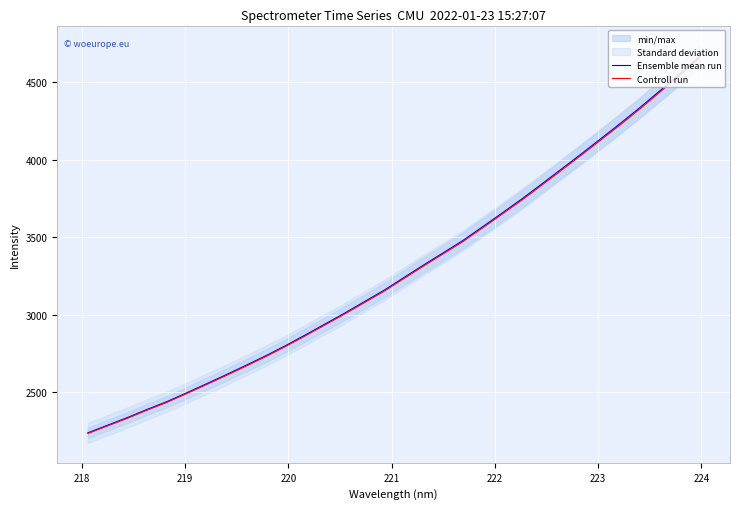

What is the maximum value for Controll run?

4657.6